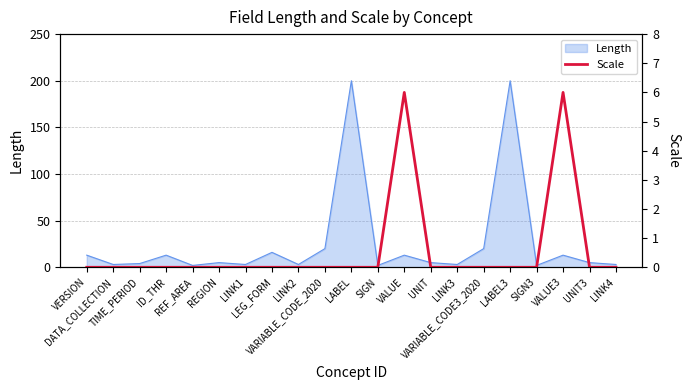

Is it true that the value at LINK4 is 3?

False